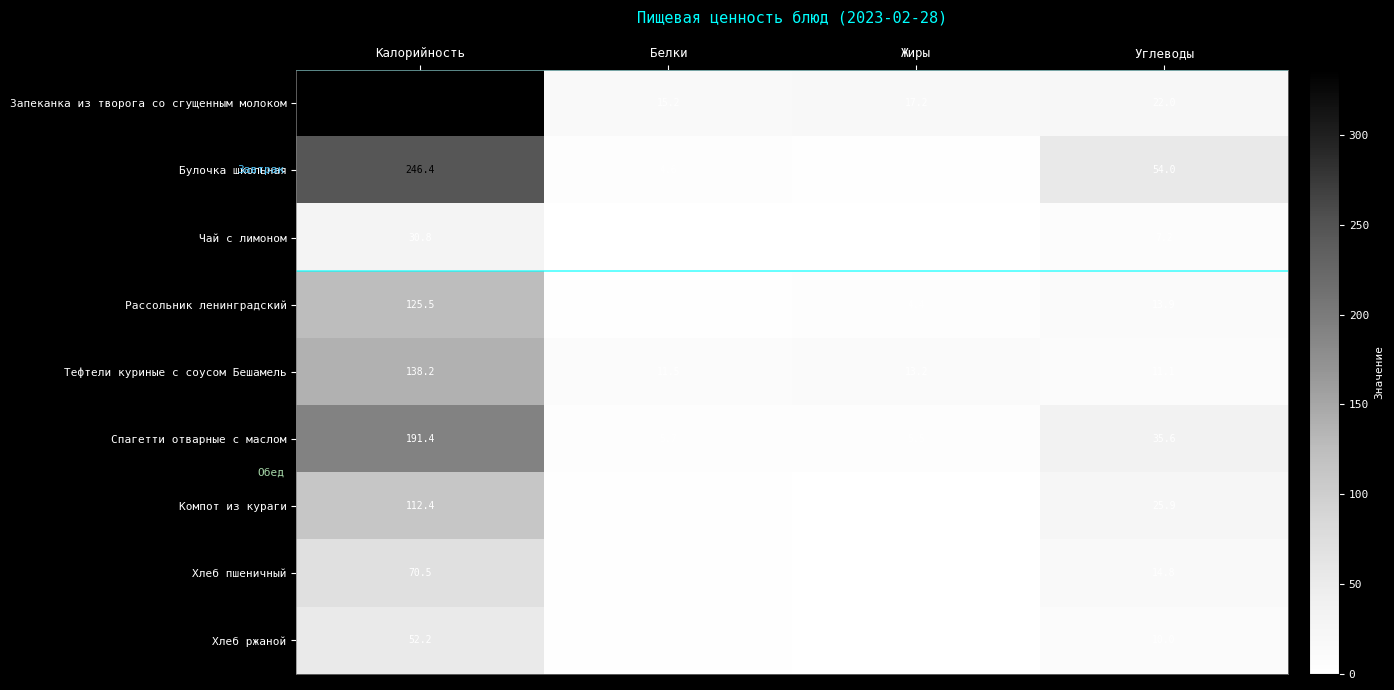

At which category is the sum across all series the highest?

Калорийность